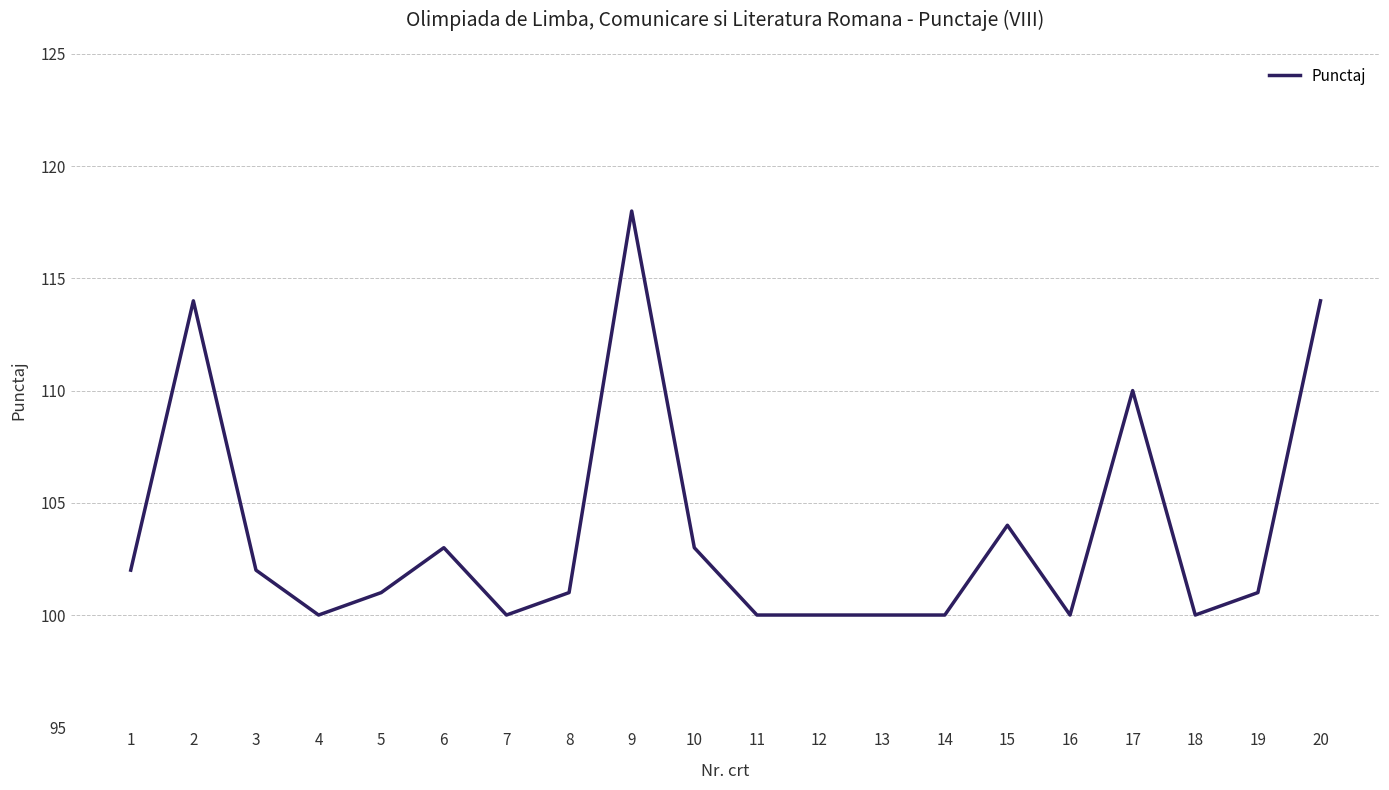

Between 20 and 17, which is larger?

20